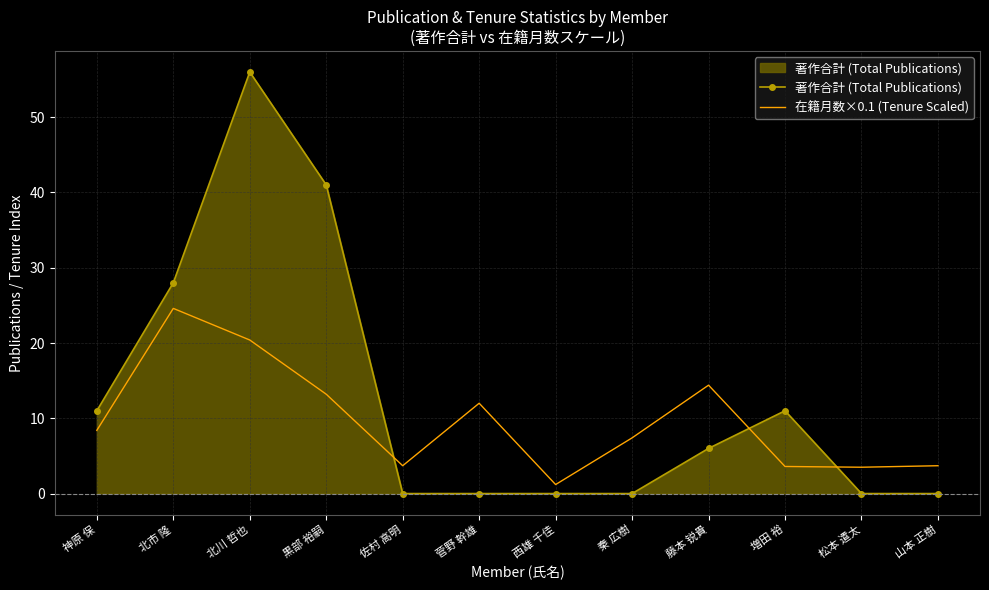

What position from the left is 秦 広樹?

8